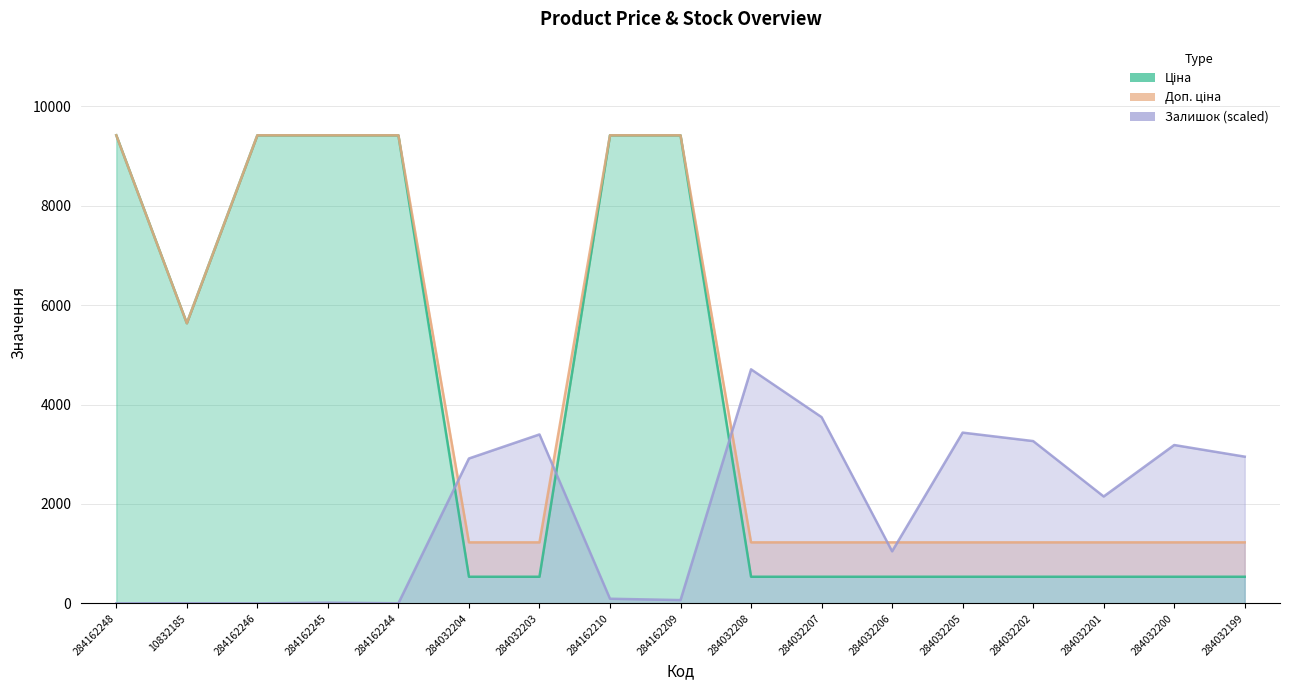

Rank the categories by Доп. ціна value from highest to lowest.

284162248, 284162246, 284162245, 284162244, 284162210, 284162209, 10832185, 284032204, 284032203, 284032208, 284032207, 284032206, 284032205, 284032202, 284032201, 284032200, 284032199